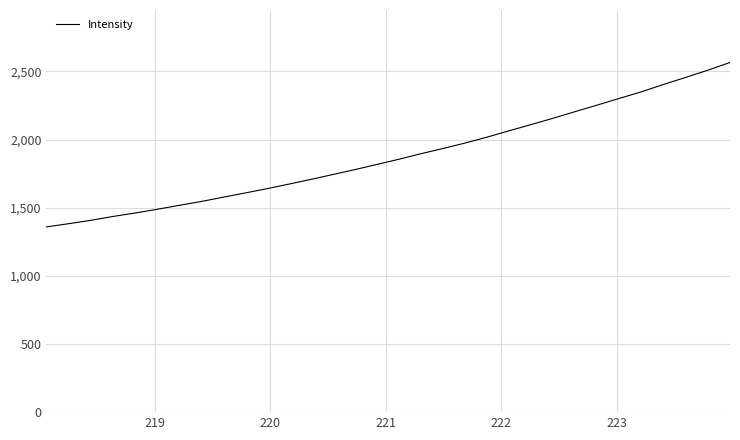

What is the difference between the maximum and minimum values?

1206.4